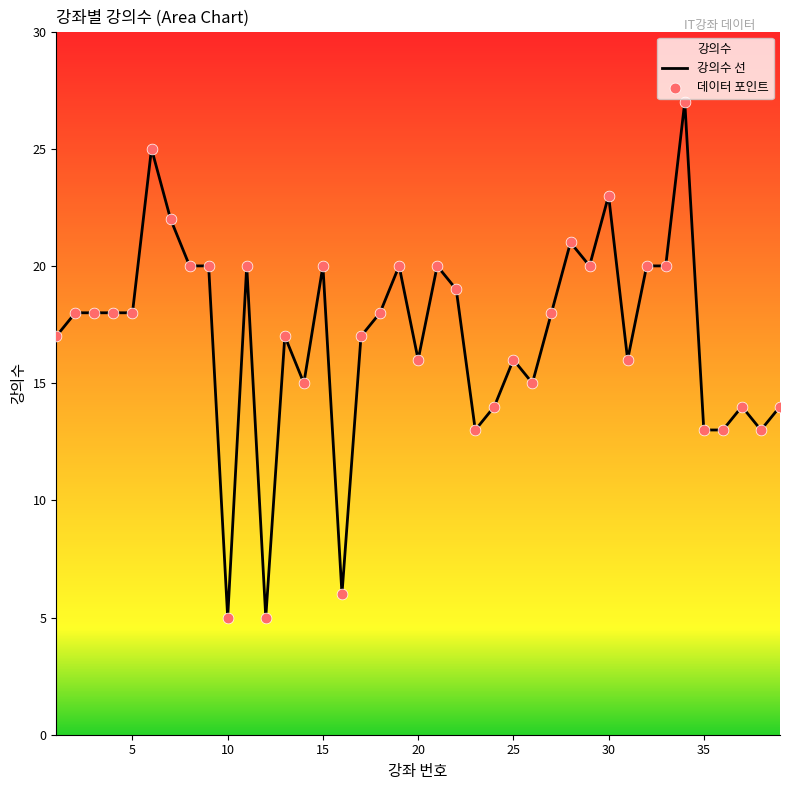

Which series has the widest spread of Y values?

강의수 선